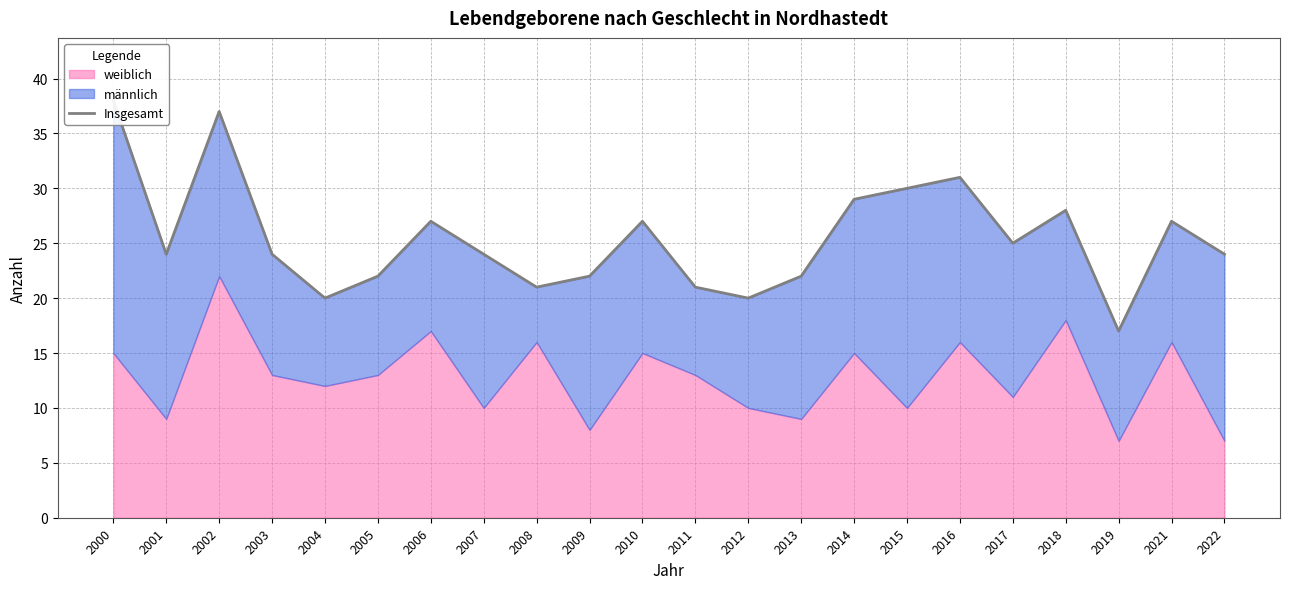

Read the value at 2000, to the nearest 10.

40